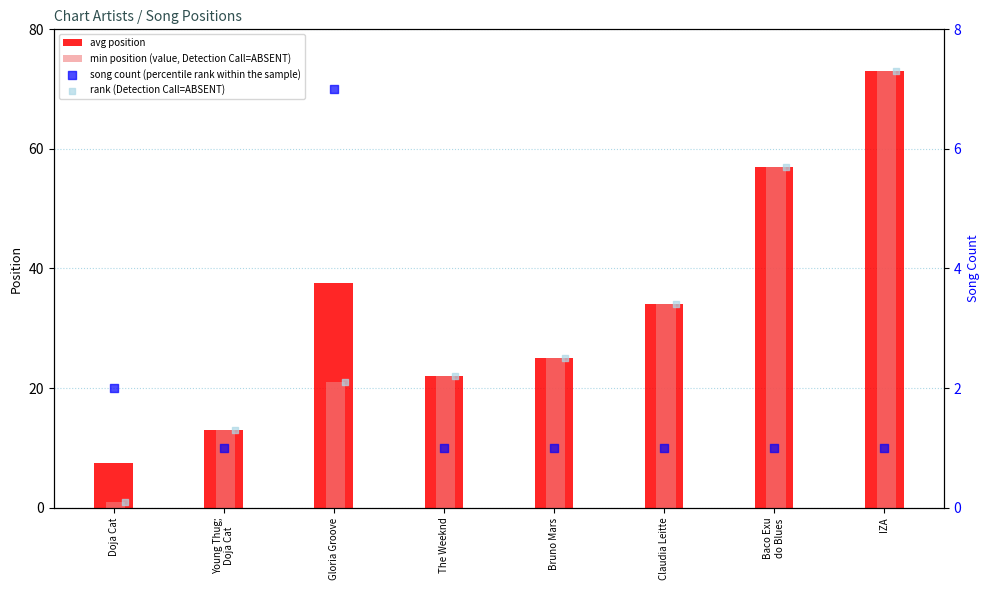

At how many categories does at least one series exceed 54?

2